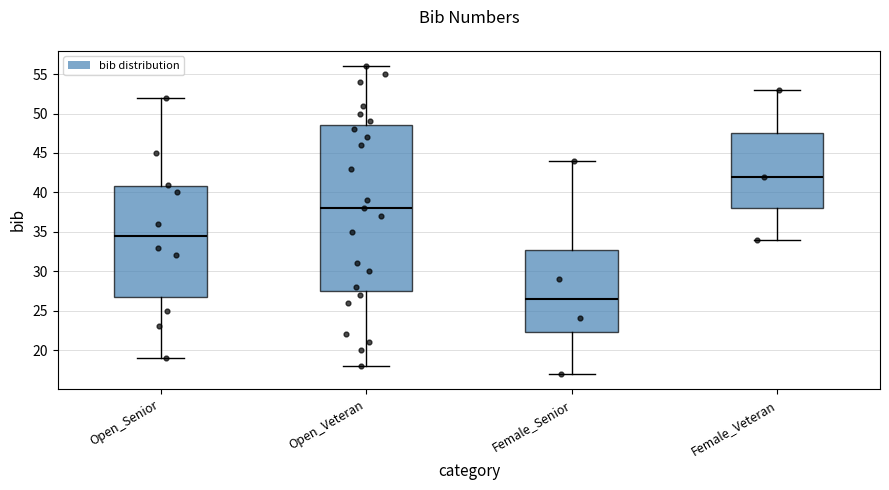

Reading left to right, read every box against the y-axis: the position of its median line, the range the box covers, and the ends of its whiskers. The values are not printed on the chart, so give them approximately, as read against the axis.

Open_Senior: median 34.5, box 27.0 to 41.0, whiskers 19.0 to 52.0
Open_Veteran: median 38.0, box 27.5 to 48.5, whiskers 18.0 to 56.0
Female_Senior: median 26.5, box 22.5 to 33.0, whiskers 17.0 to 44.0
Female_Veteran: median 42.0, box 38.0 to 47.5, whiskers 34.0 to 53.0